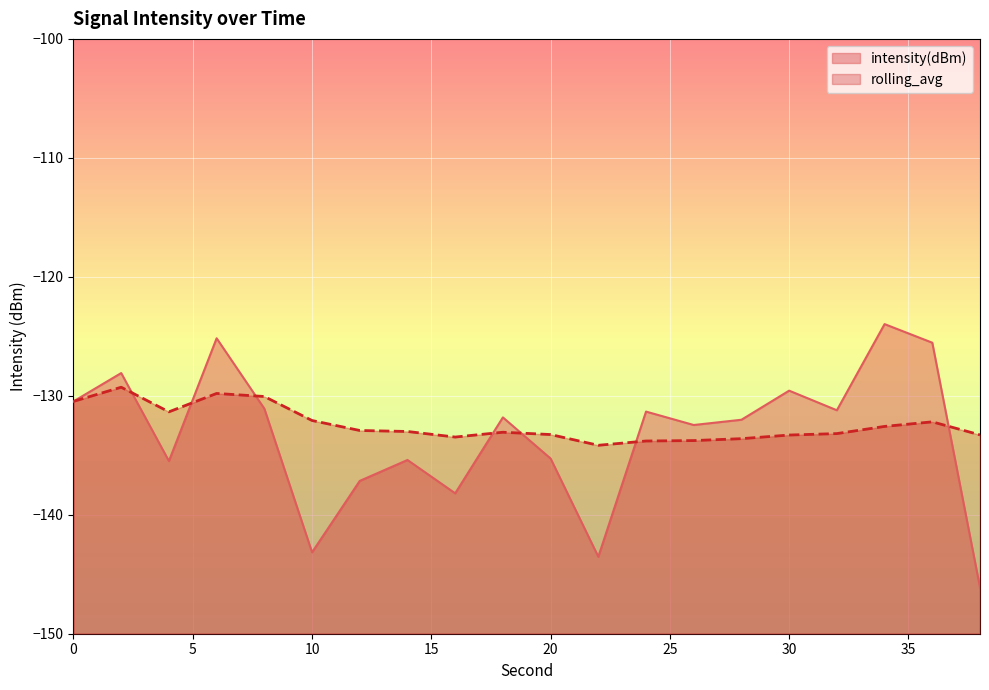

List the labels in order of rolling_avg value, smallest first.

22, 24, 26, 28, 16, 30, 38, 20, 32, 18, 14, 12, 34, 36, 10, 4, 0, 8, 6, 2